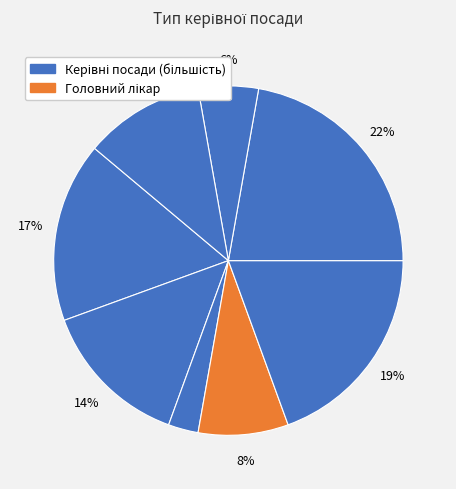

How many slices are in this pie chart?

8